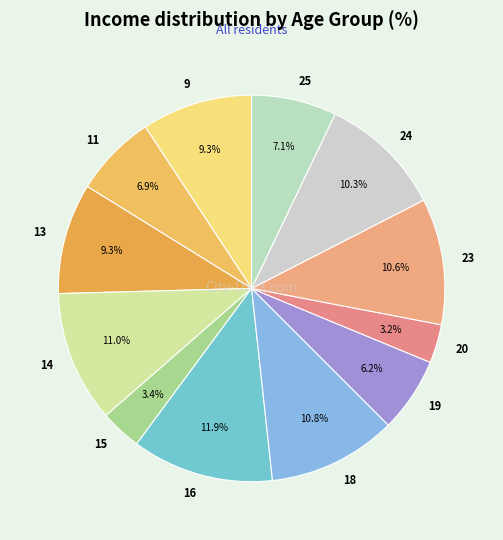

Is it true that 14 is 15% of the pie?

False